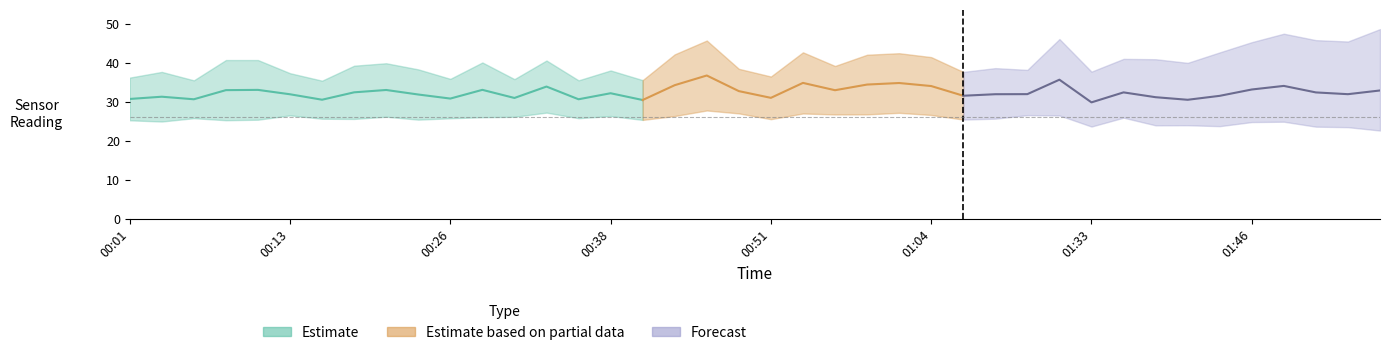

What is the difference between the P1 values at 01:28 and 00:41?

1.4